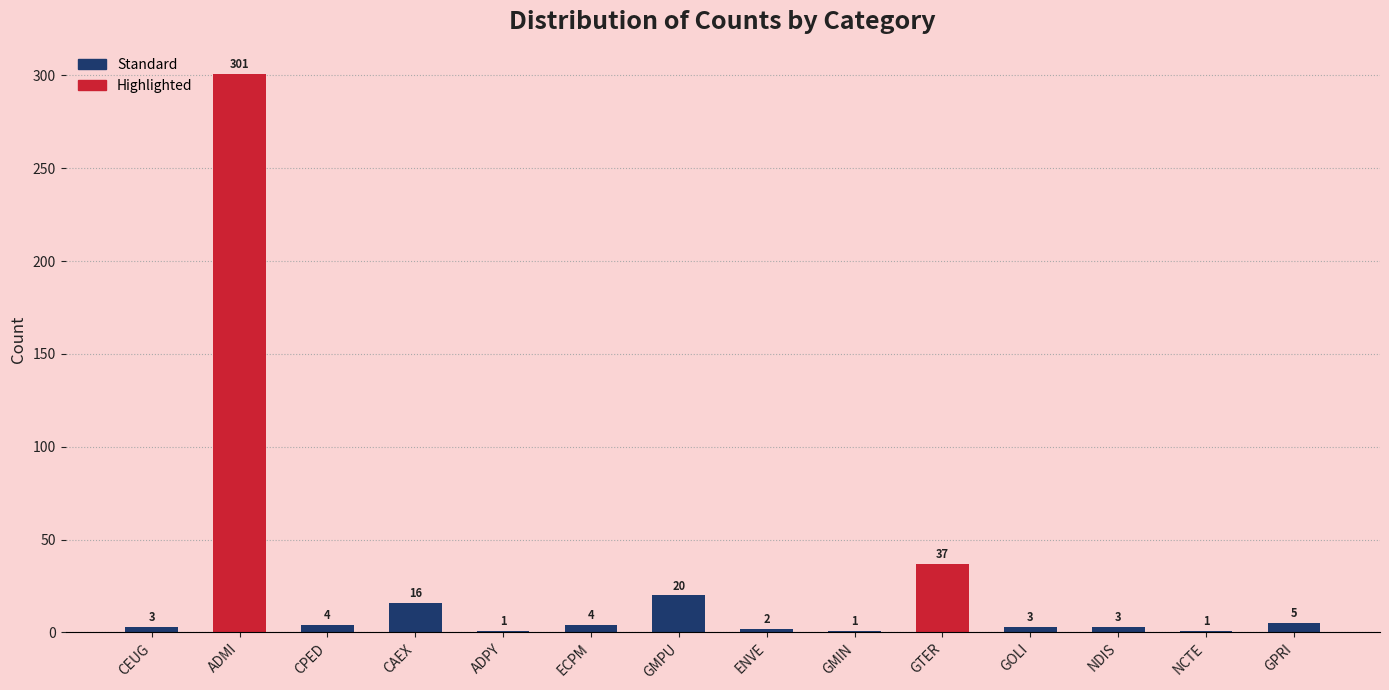

Are the bars grouped side by side (vs. stacked)?

No